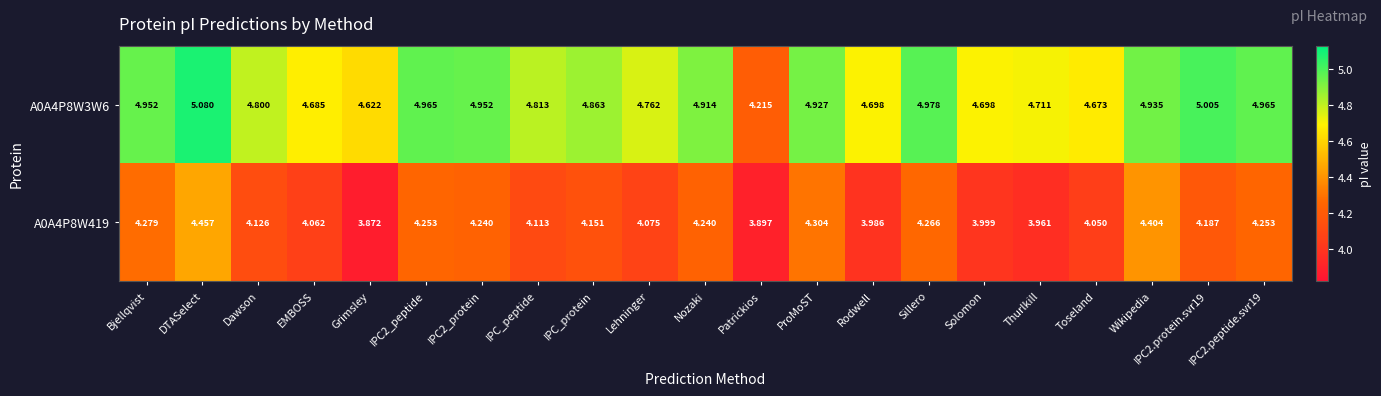

At which label is A0A4P8W419 closest to 4?

Solomon